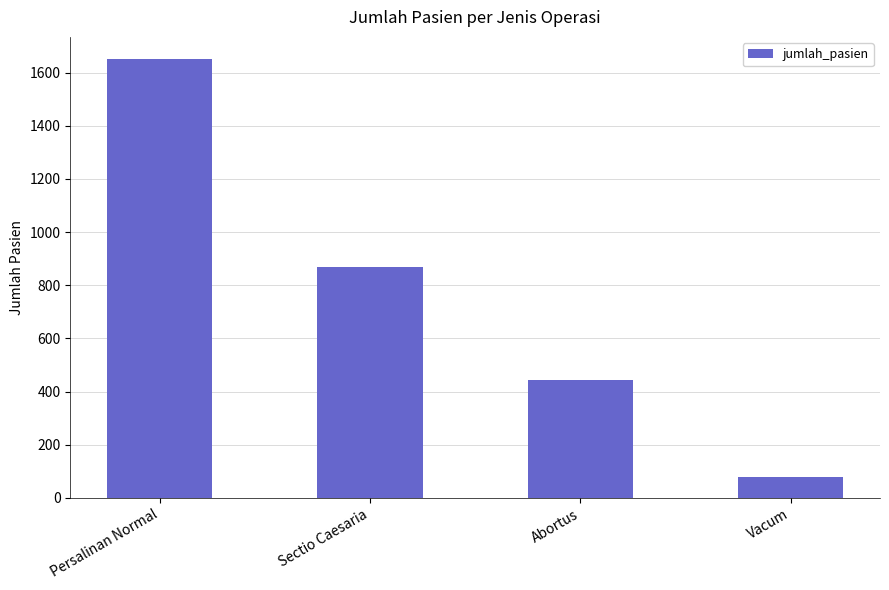

At which label is the value closest to 864?

Sectio Caesaria